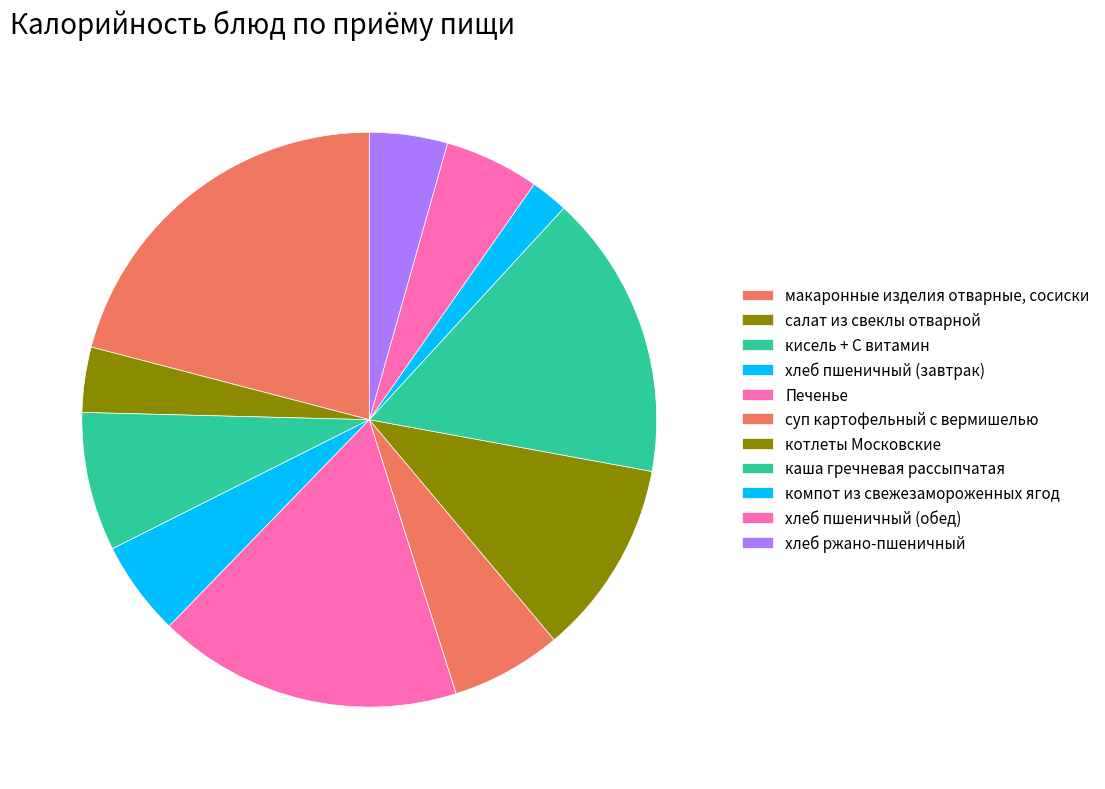

Count the number of slices in the pie.

11